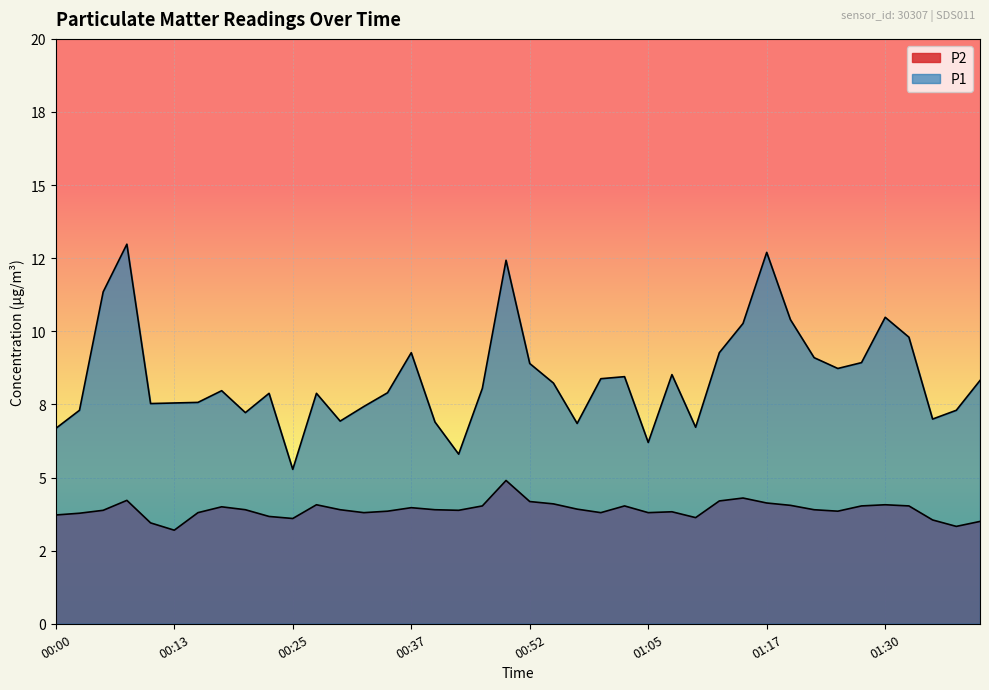

At which category does P1 reach its first local peak?

00:08